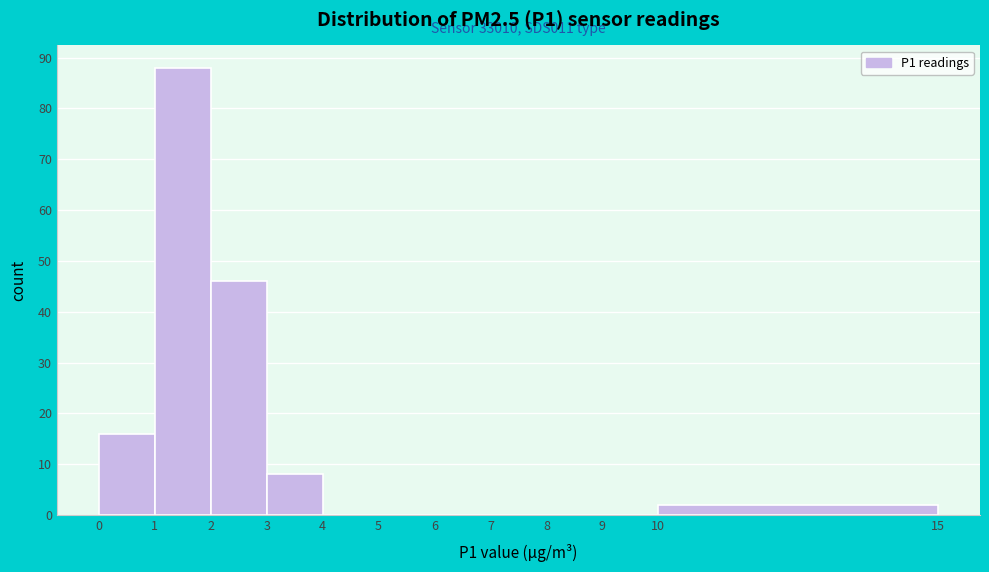

Over which range of the x-axis is the bar tallest?

1 to 2